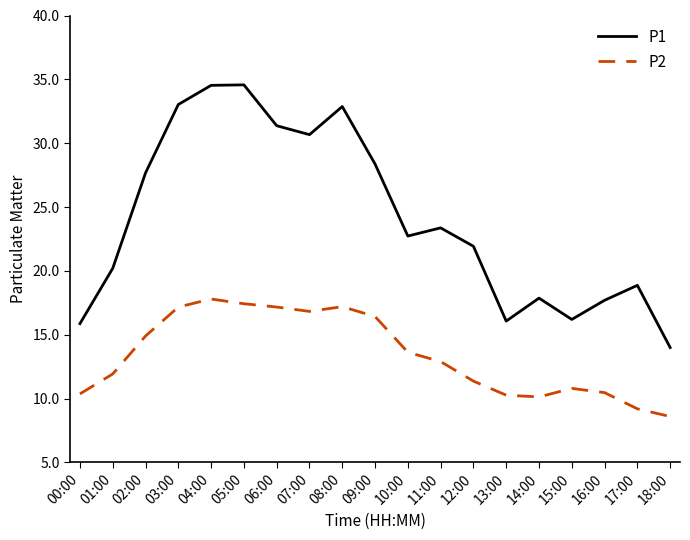

At 03:00, list the series in order from smallest to largest.

P2, P1